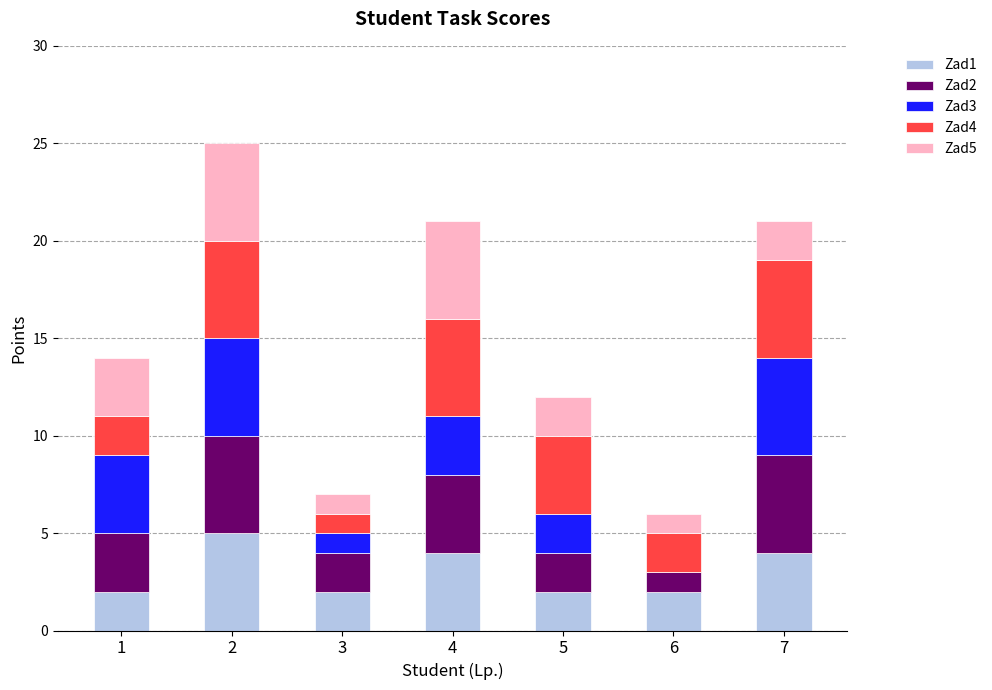

How many series are shown in this chart?

5